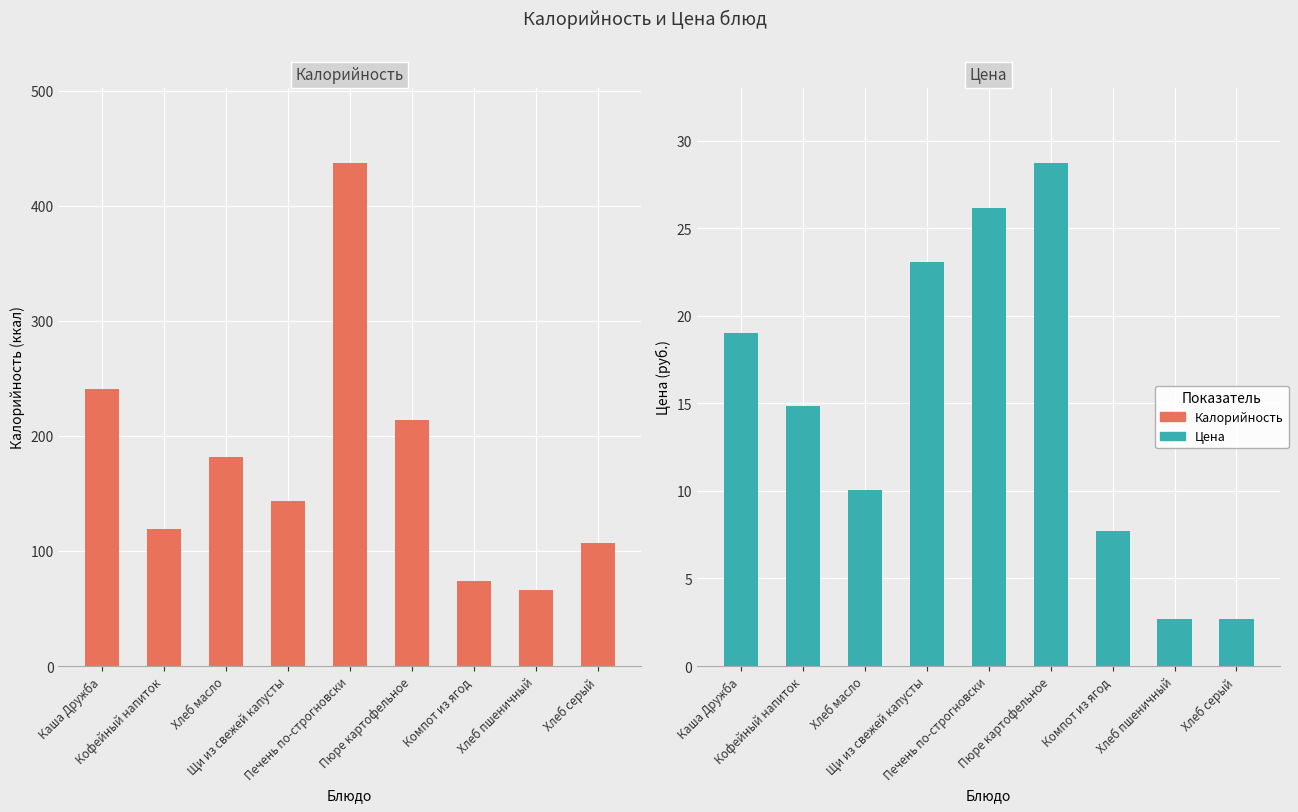

What is the label of the 6th bar from the left?

Пюре картофельное